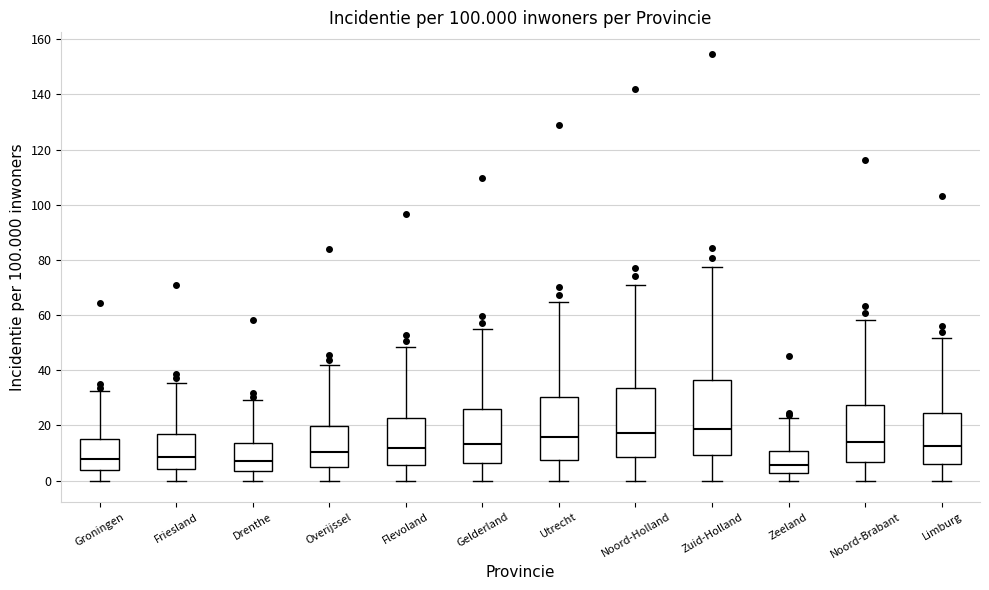

Where does the lower whisker of the box for Noord-Holland end on the y-axis? The values are not printed on the chart, so give them approximately, as read against the axis.

0